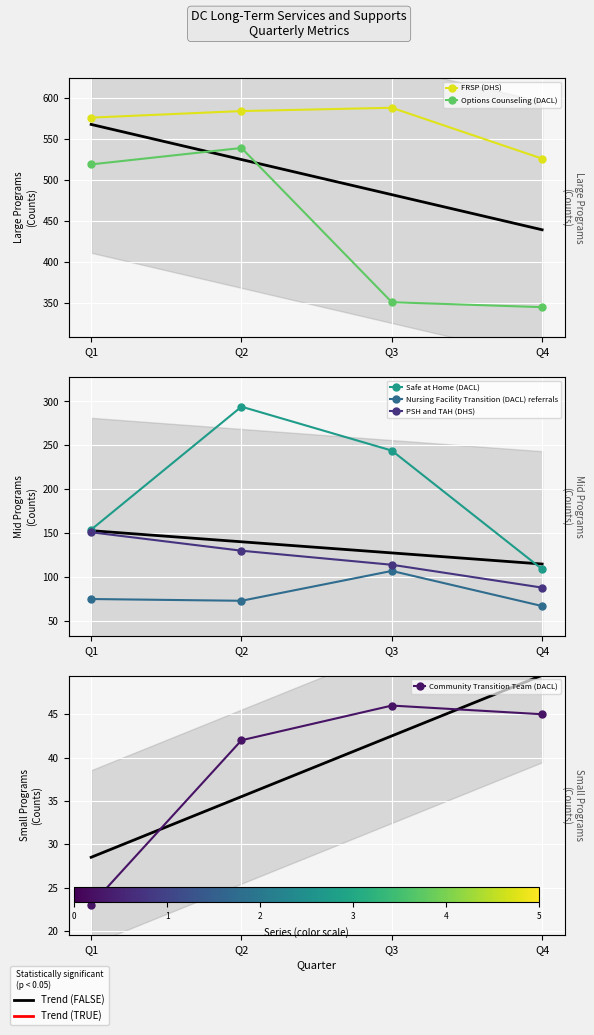

What is the minimum value for Nursing Facility Transition (DACL) referrals?

67